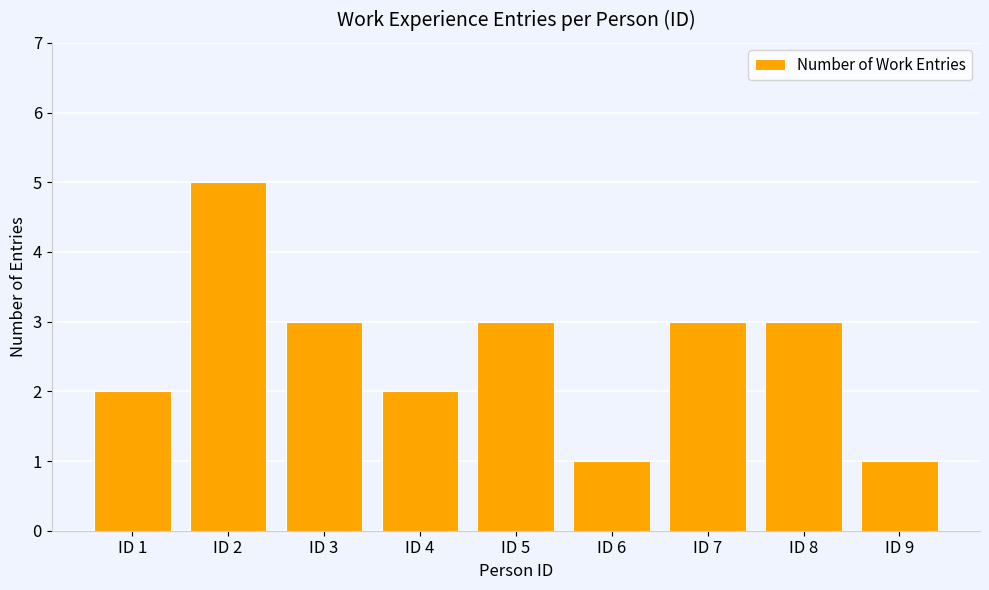

The value at ID 8 is 5. True or false?

False